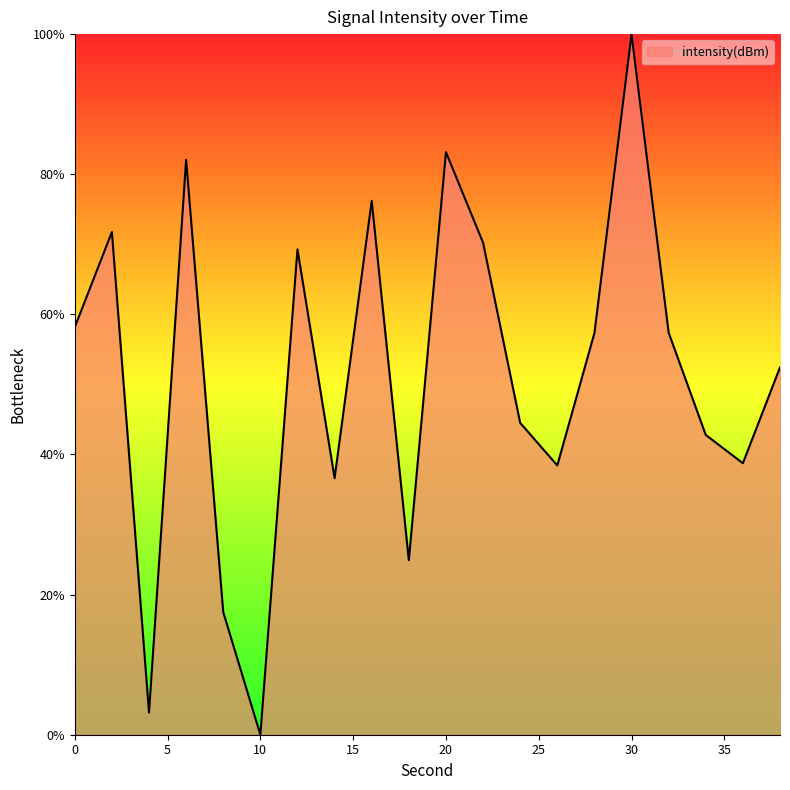

How many lines are shown in the chart?

1